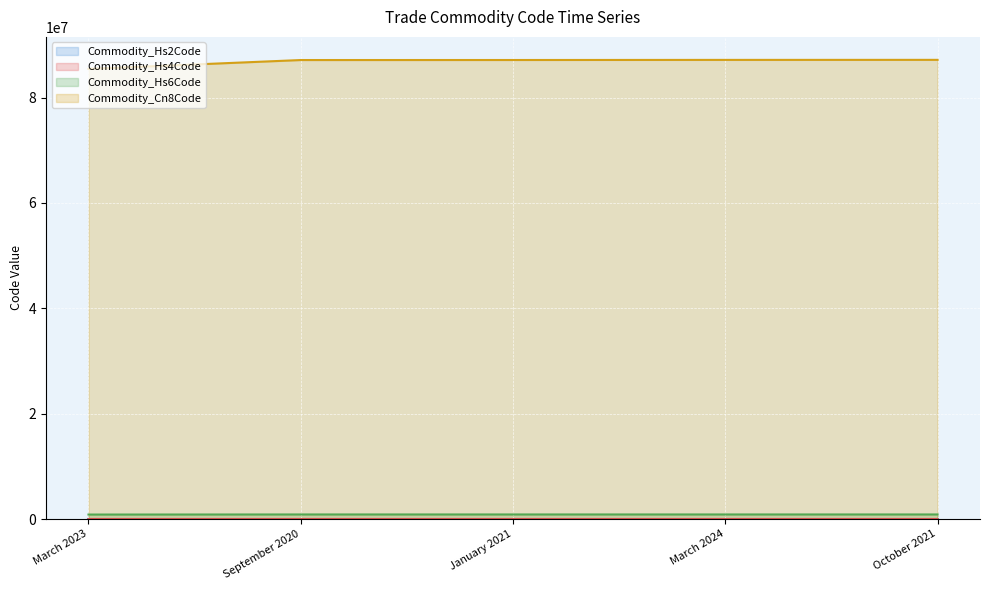

How many lines are shown in the chart?

4